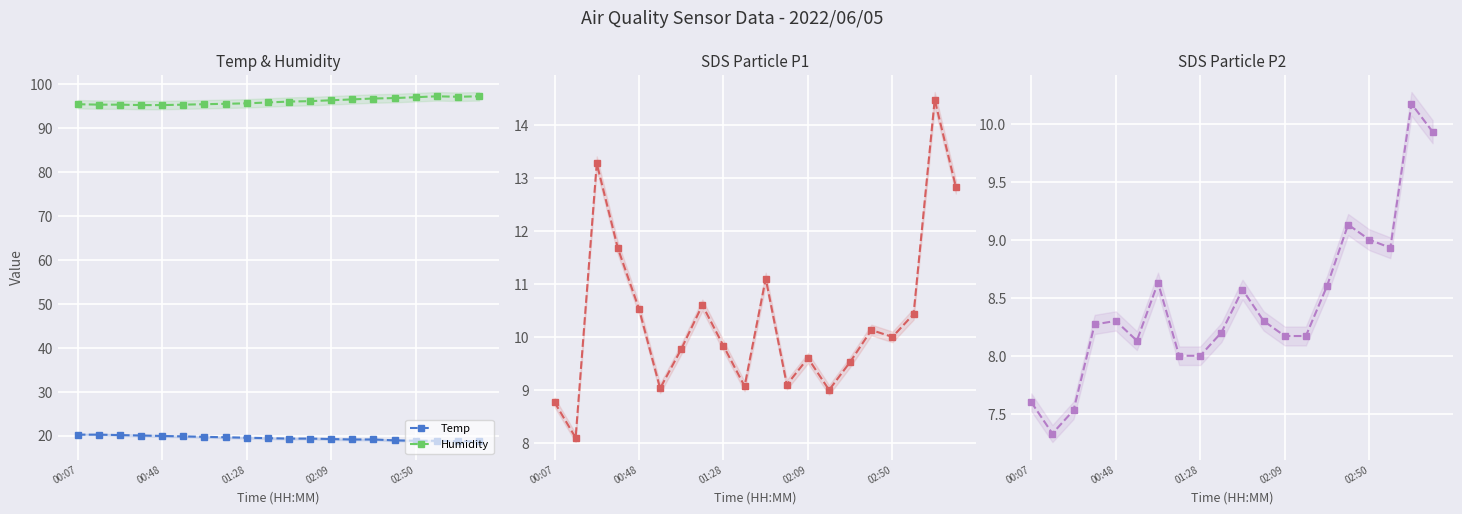

How many values in the Temp series are below 19?

5